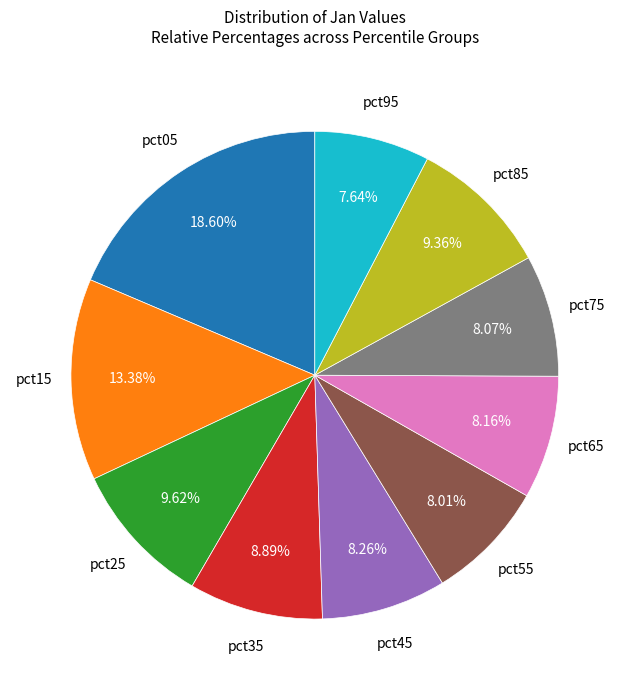

True or false: pct35 accounts for 9% of the total.

True